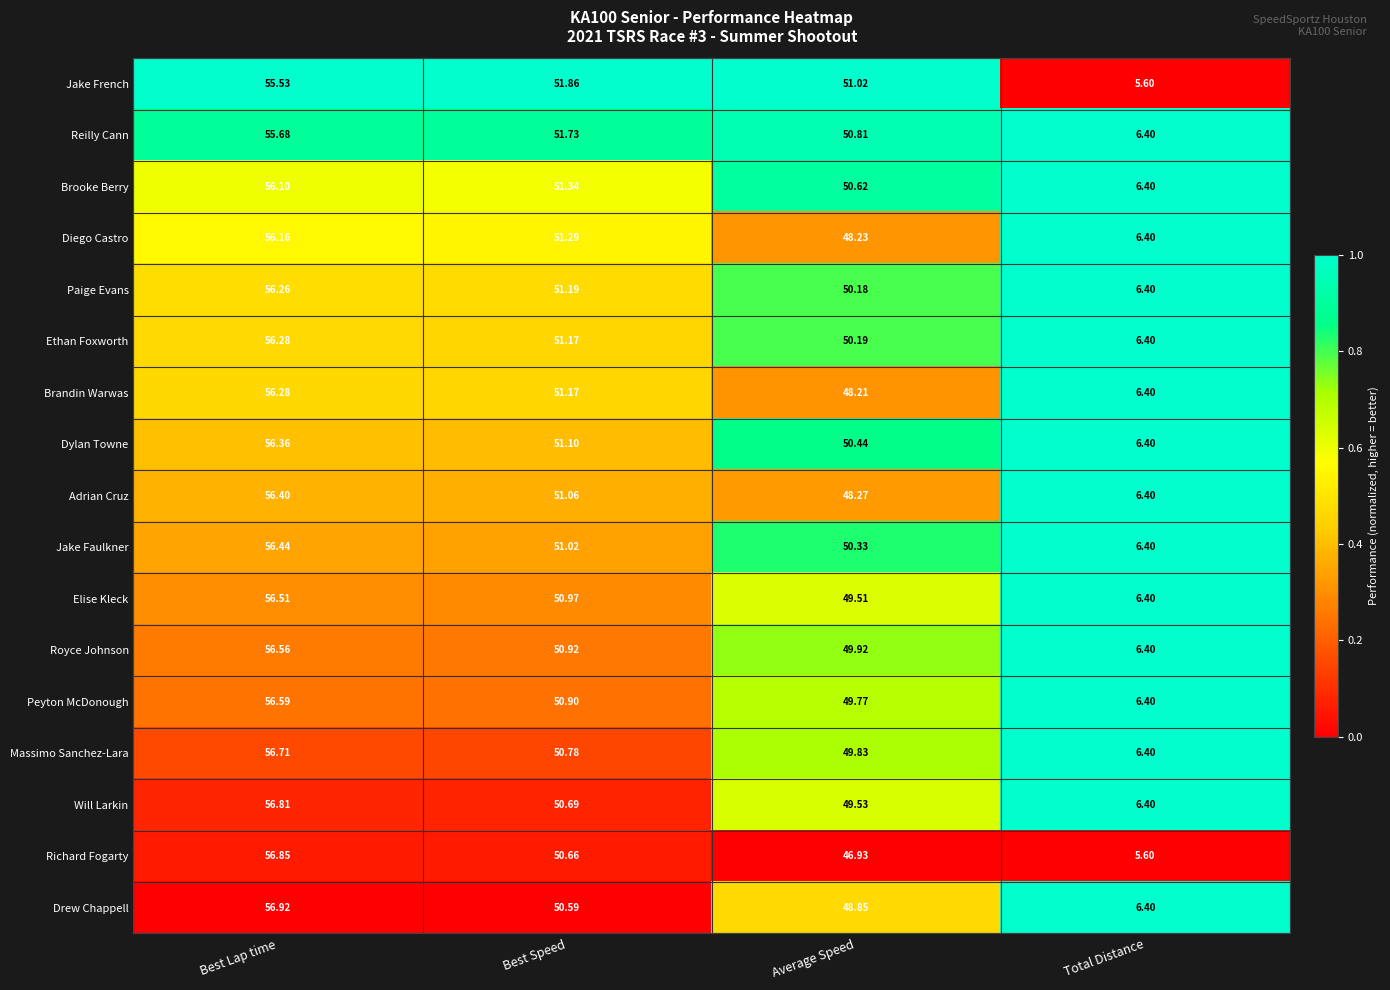

At which category does the chart reach its peak across all series?

Best Lap time